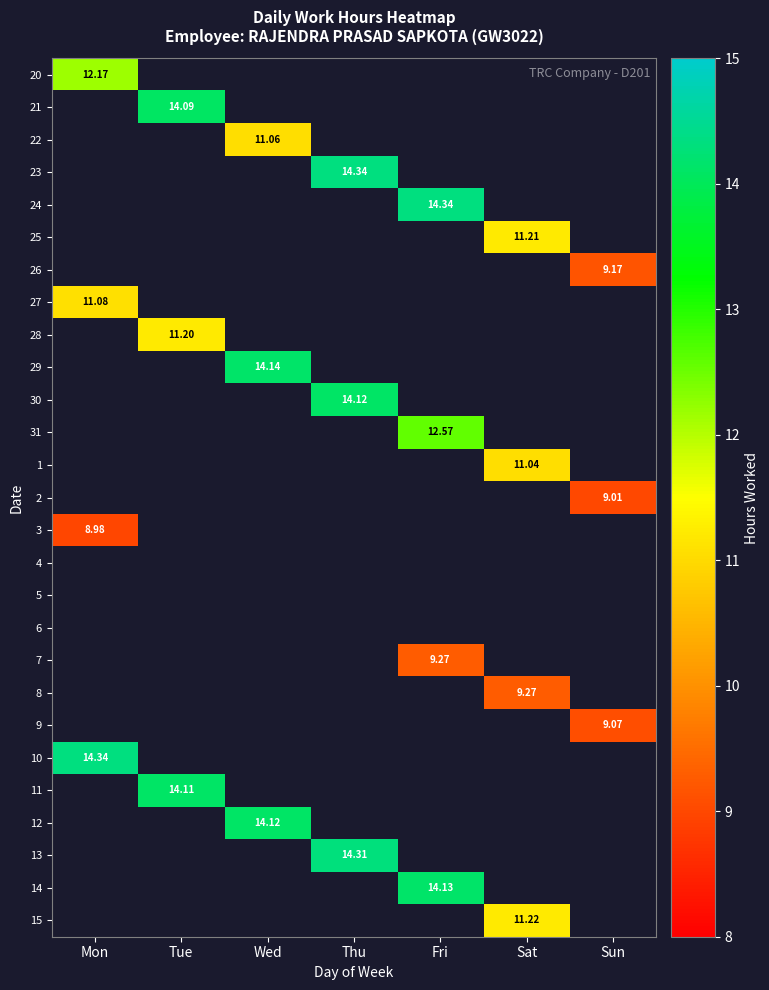

Count the number of categories in the chart.

7